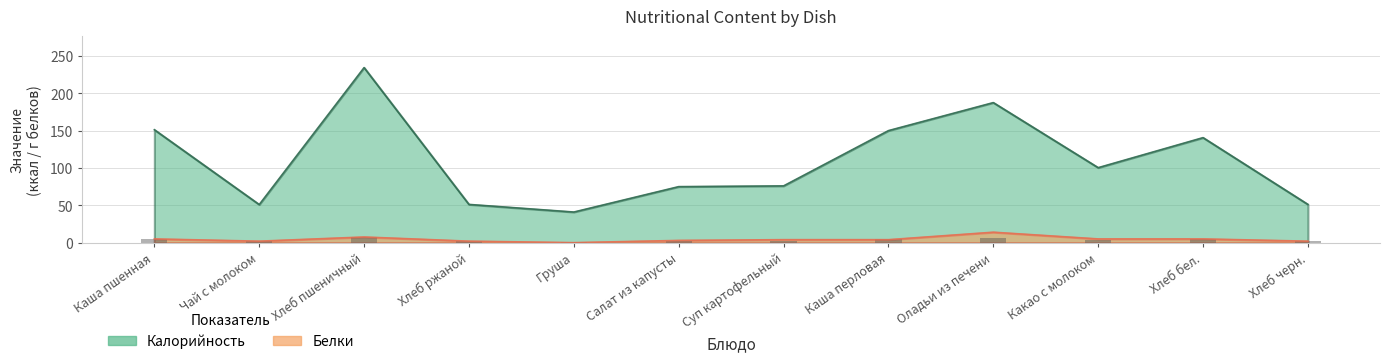

Is the value of Белки at Хлеб ржаной greater than the value of Калорийность at Суп картофельный?

No